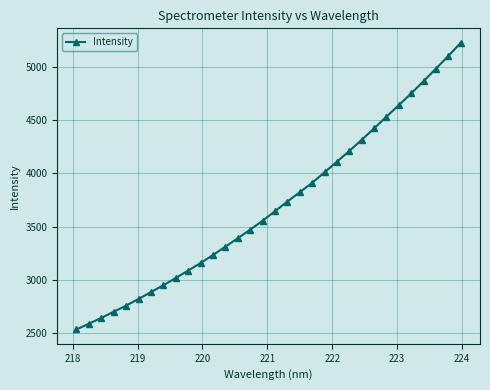

How many categories are shown in the chart?

32